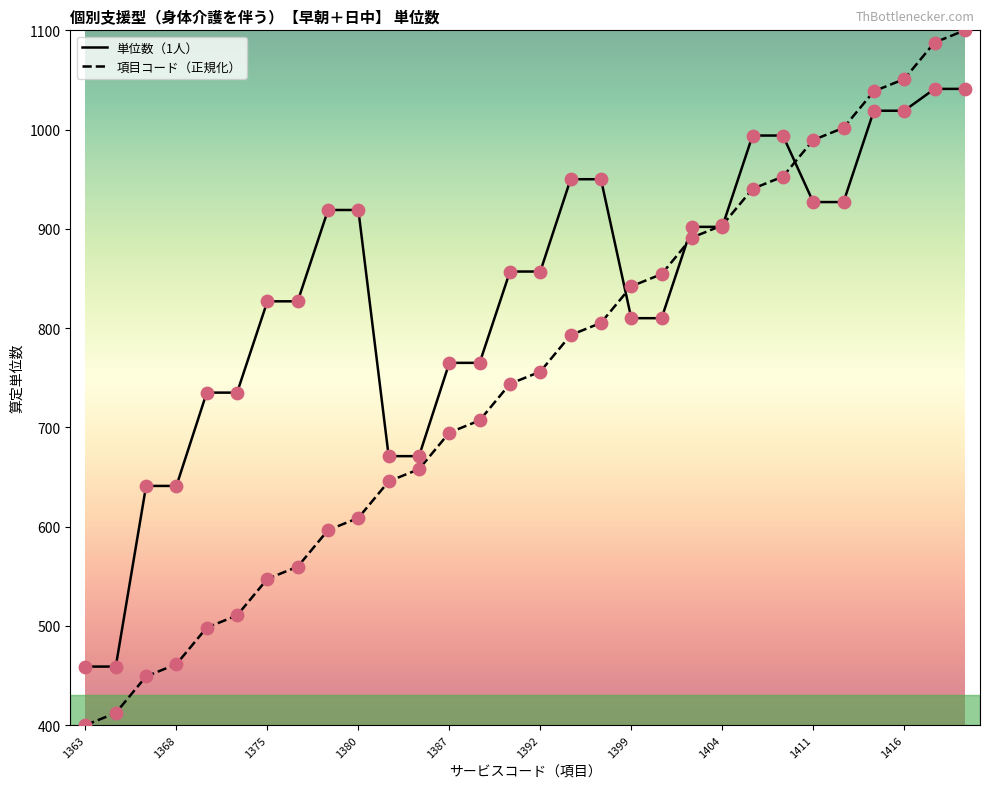

Which series has the largest total across all categories?

単位数（1人）